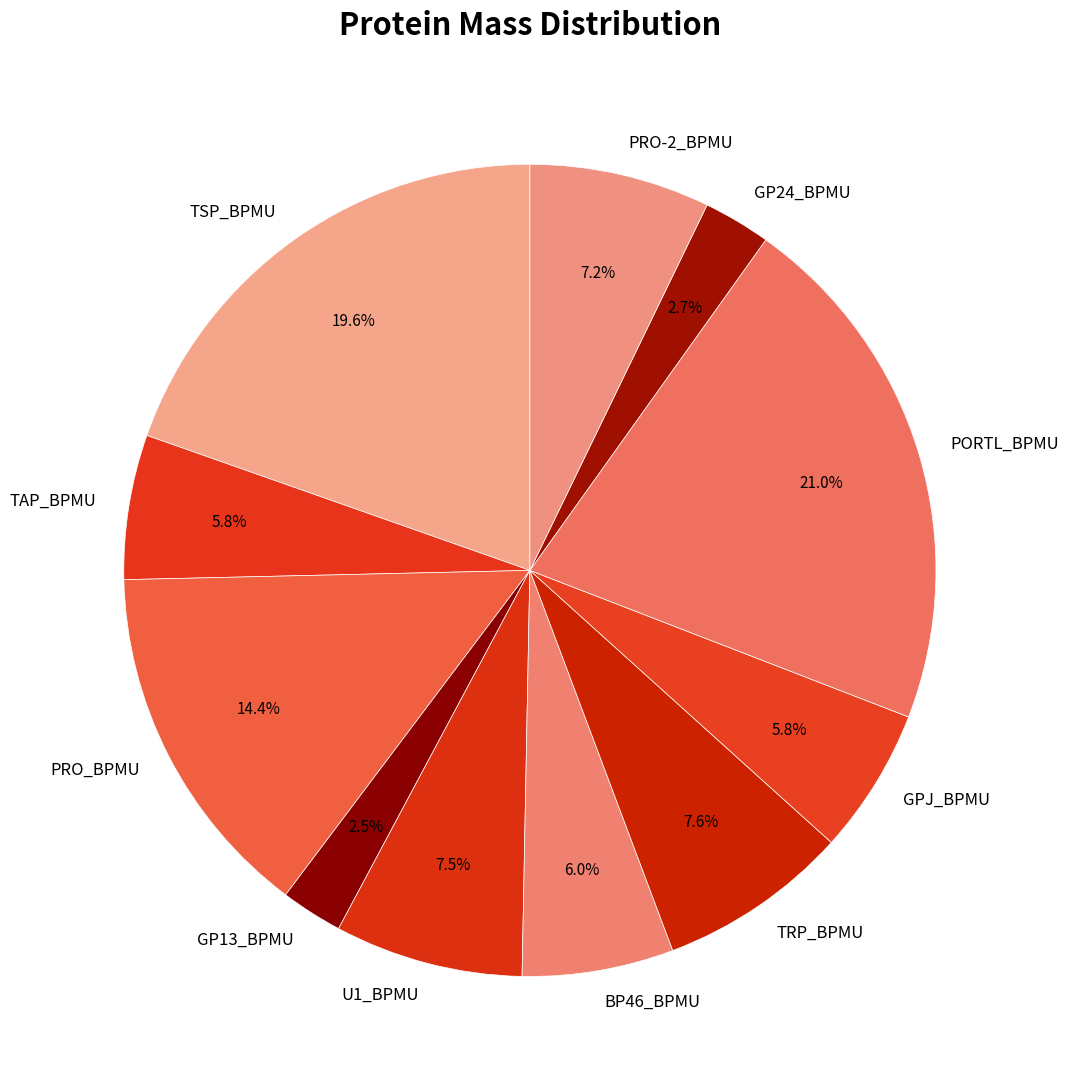

True or false: PRO_BPMU accounts for 14% of the total.

True